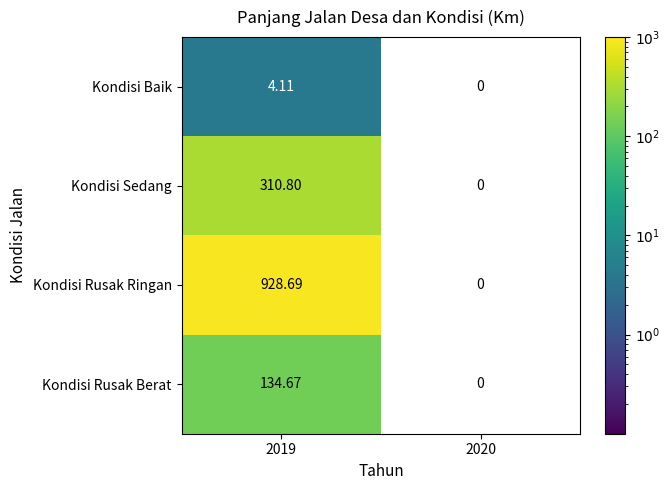

At which category does the chart reach its peak across all series?

2019